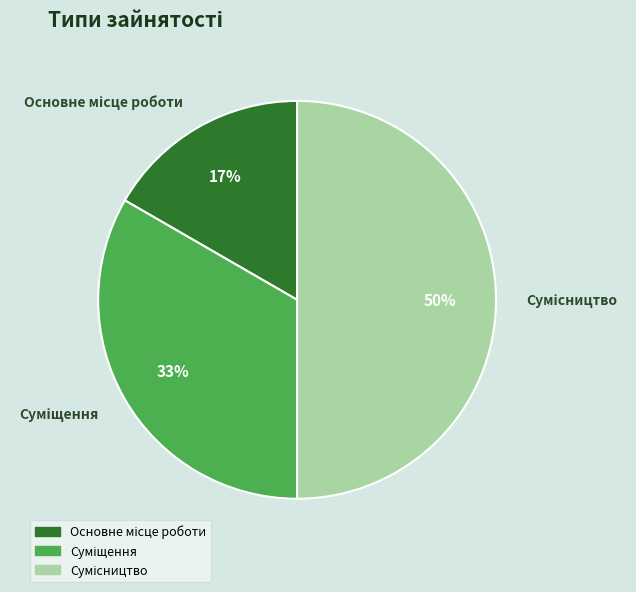

To the nearest percent, what is the difference between the largest and smallest slice percentages?

33%